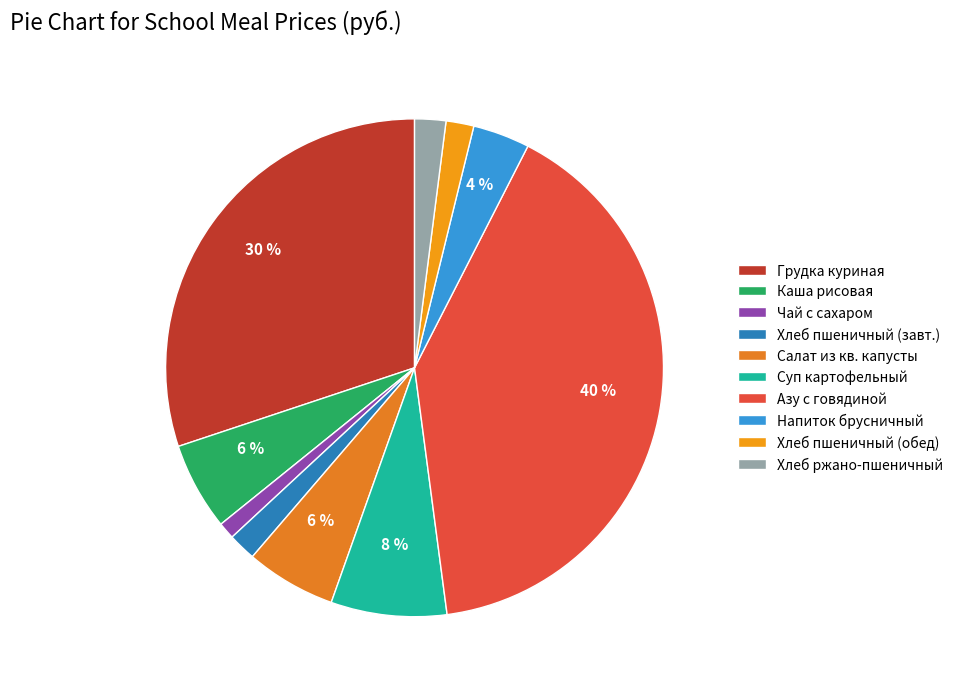

Which slice is the largest?

Азу с говядиной